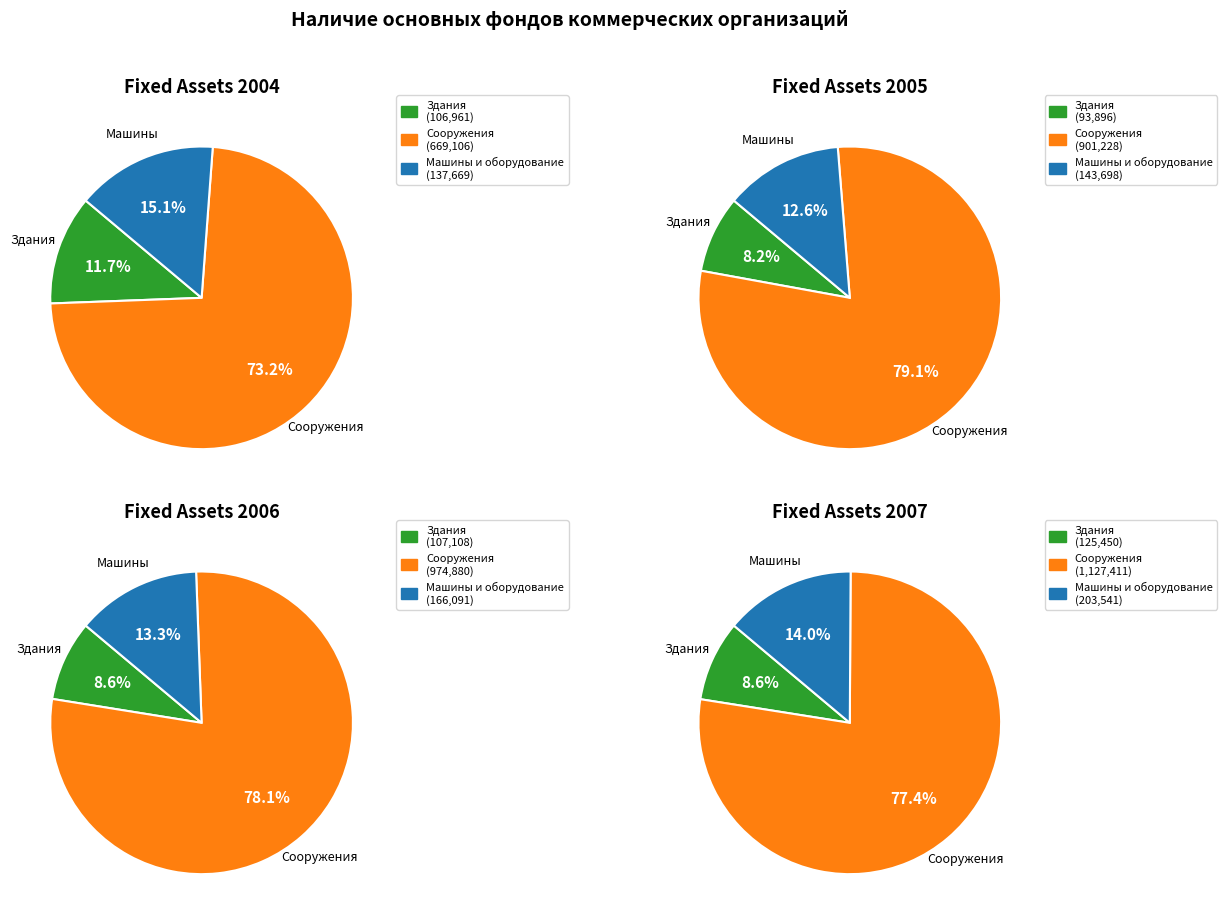

The Раздел K slice represents 8% of the pie. True or false?

False